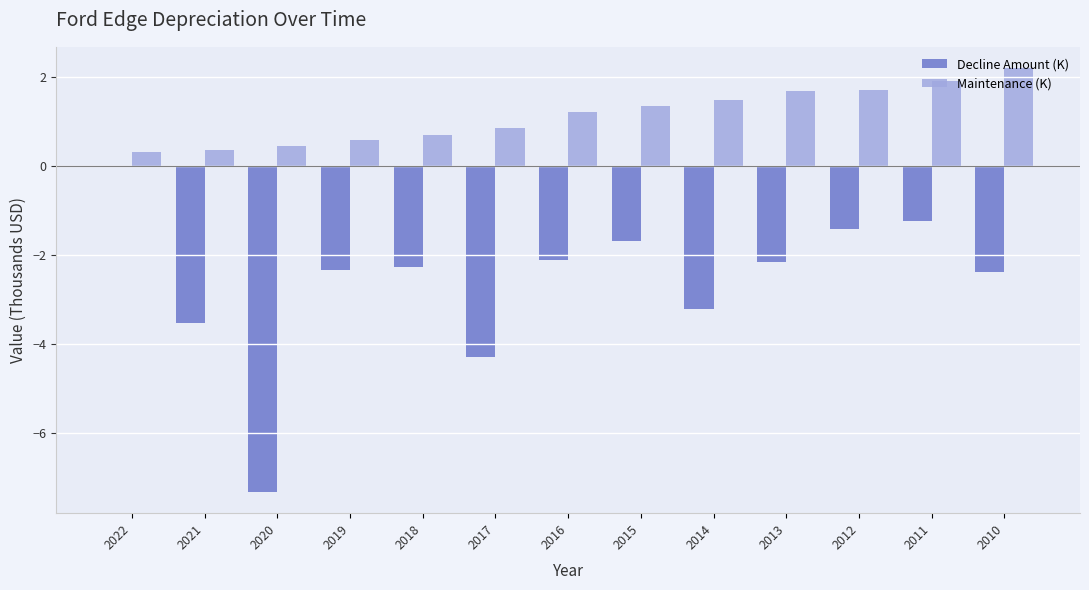

Which label corresponds to the largest value in the chart?

2010